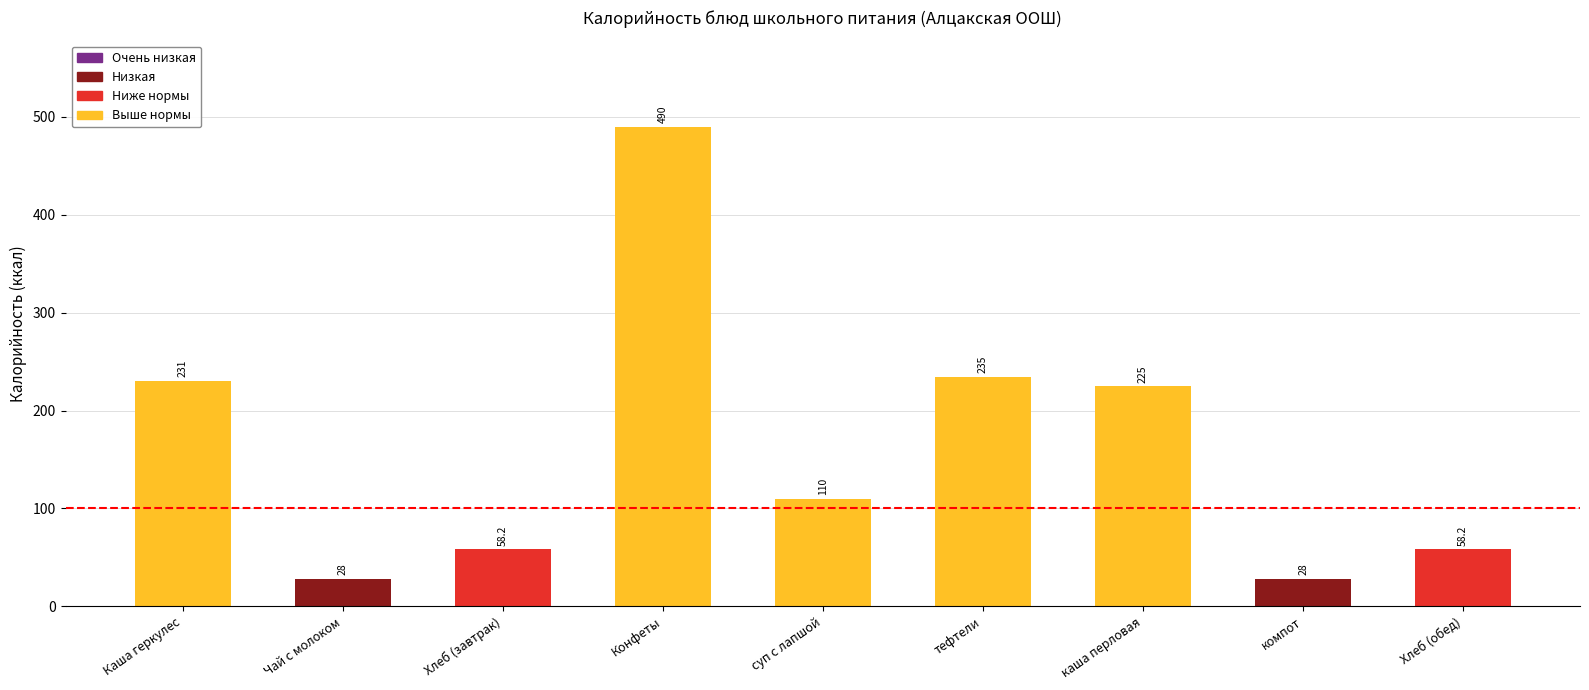

What is the maximum value shown in the chart?

490.0